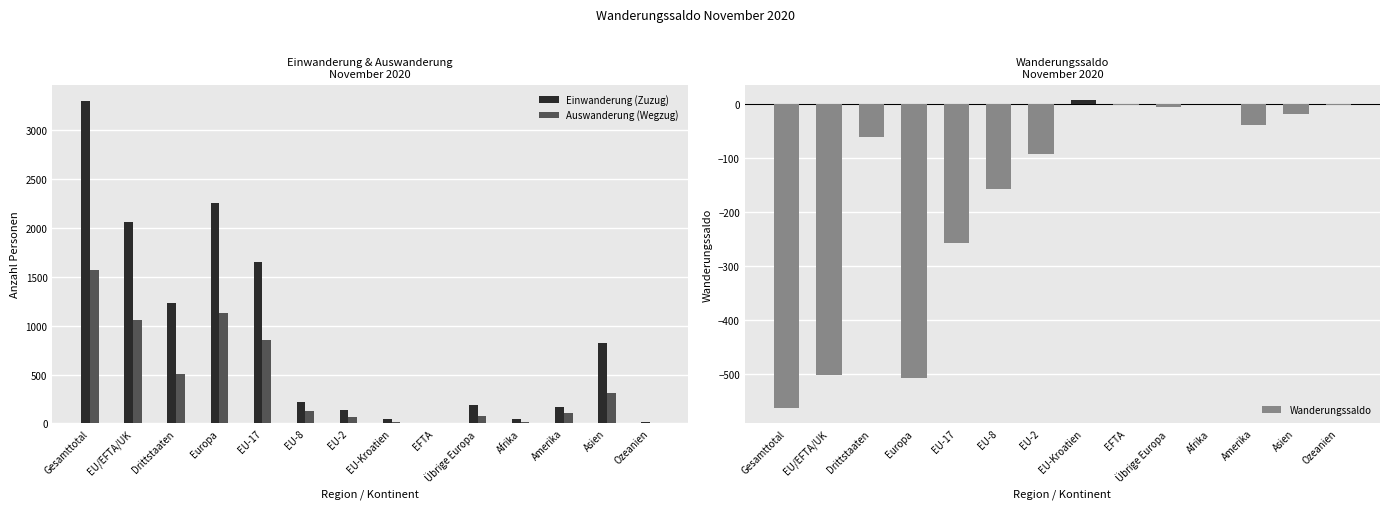

Rank the series at Drittstaaten from highest to lowest value.

Einwanderung (Zuzug), Auswanderung (Wegzug)